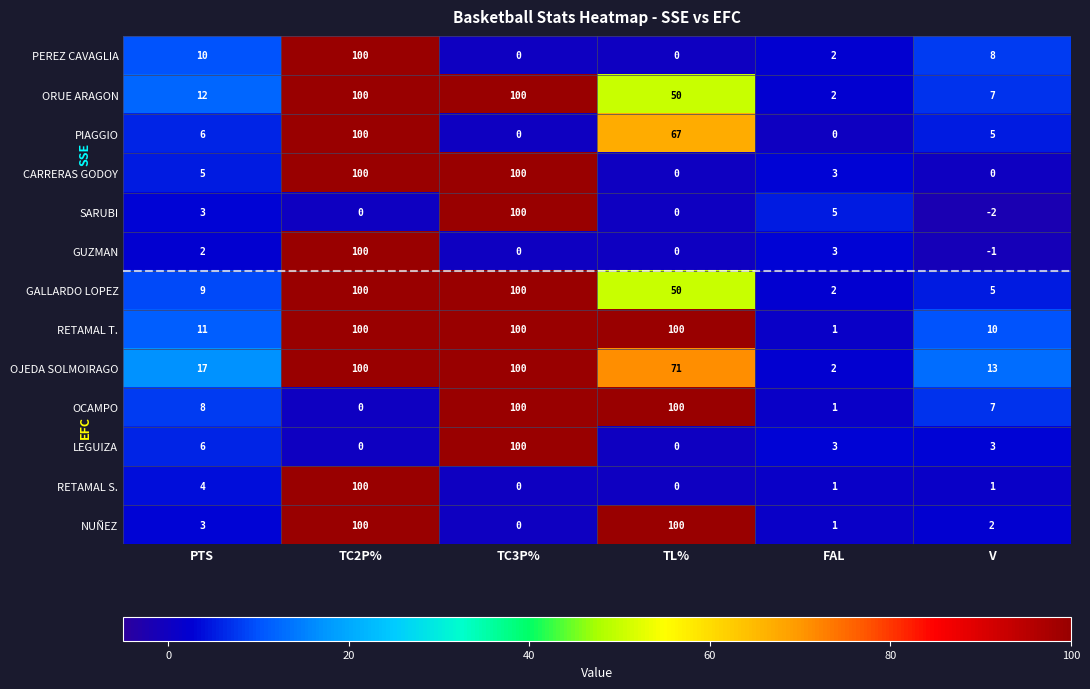

What is the difference between the PEREZ CAVAGLIA values at V and TC2P%?

92